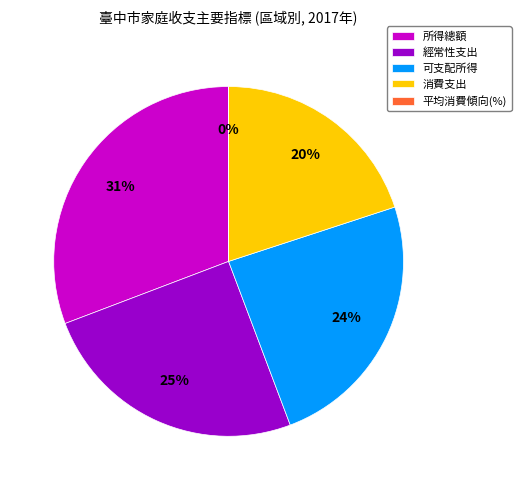

To the nearest percent, what is the difference between the largest and smallest slice percentages?

31%